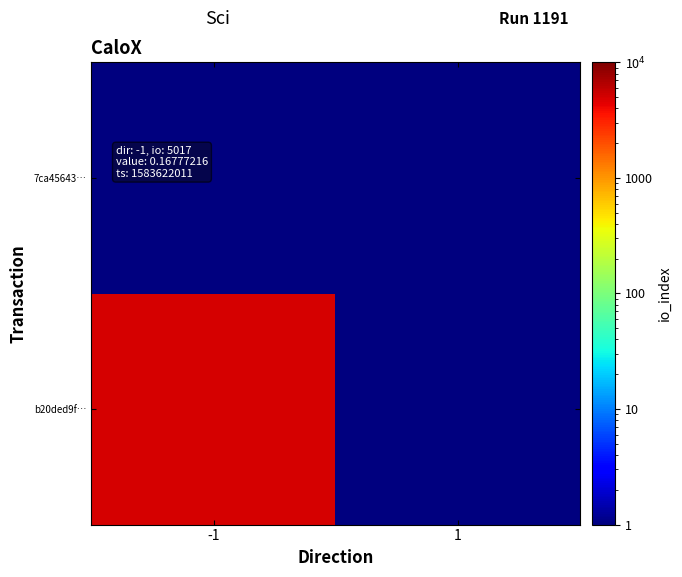

At which category does the chart reach its peak across all series?

-1